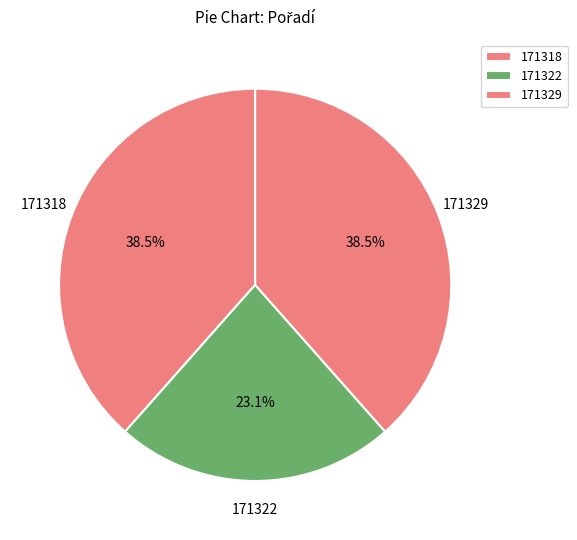

What is the largest slice in the pie chart?

171318